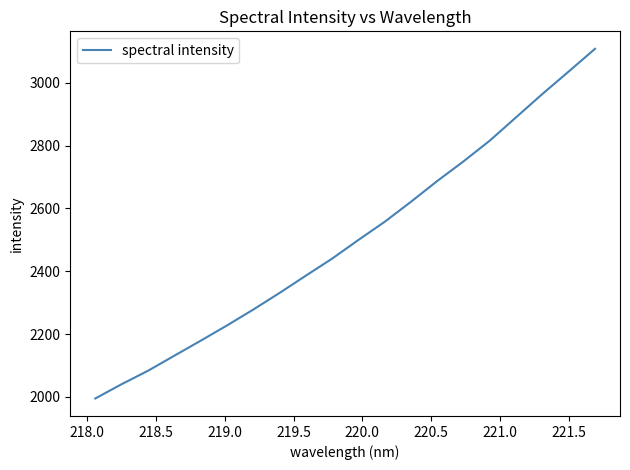

What is the difference between the maximum and minimum values?

1113.5